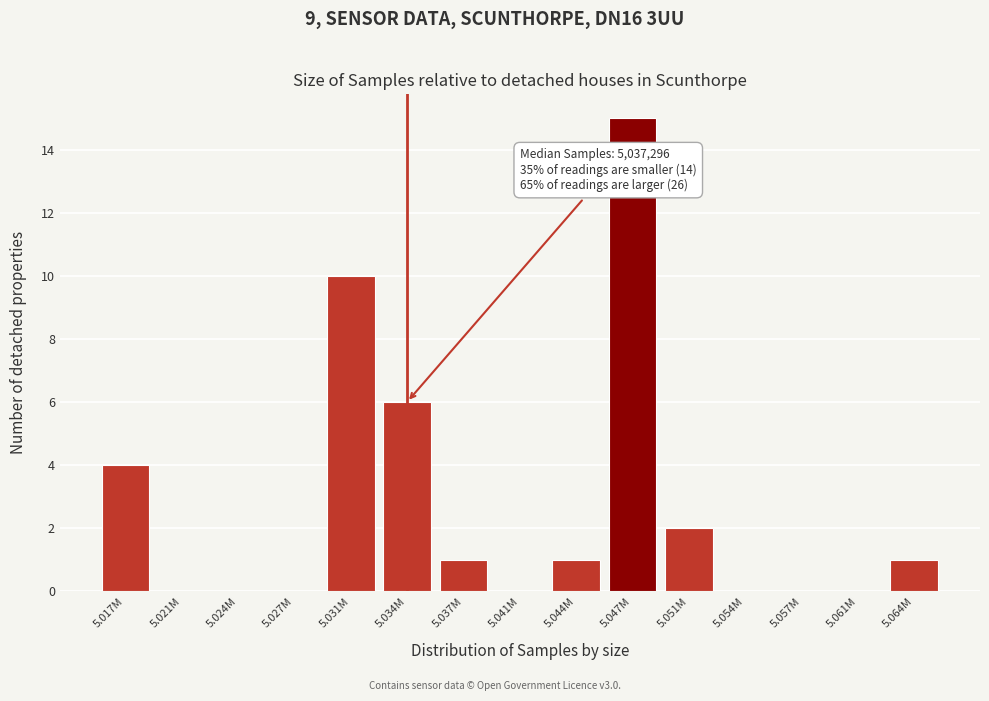

Reading right to left, transcribe all the data shown in this chart.

5.064M=1	5.061M=0	5.057M=0	5.054M=0	5.051M=2	5.047M=15	5.044M=1	5.041M=0	5.037M=1	5.034M=6	5.031M=10	5.027M=0	5.024M=0	5.021M=0	5.017M=4